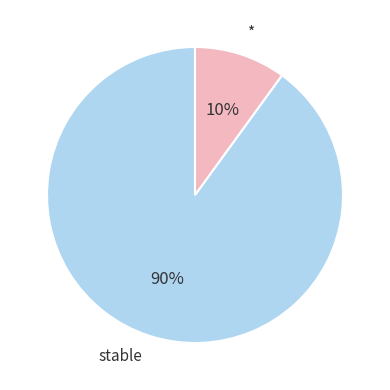

To the nearest percent, what portion does stable represent?

90%